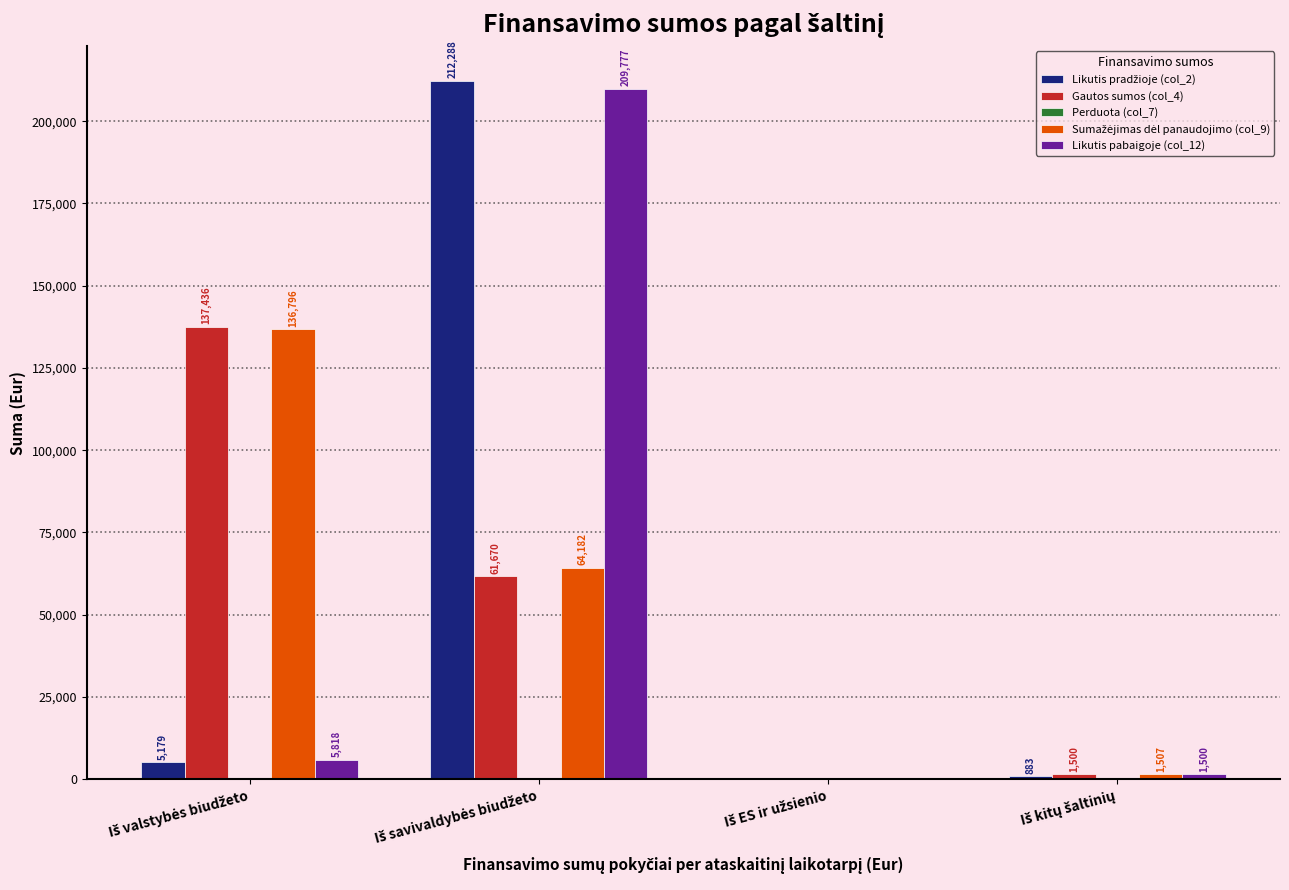

What is the greatest value displayed?

212288.4